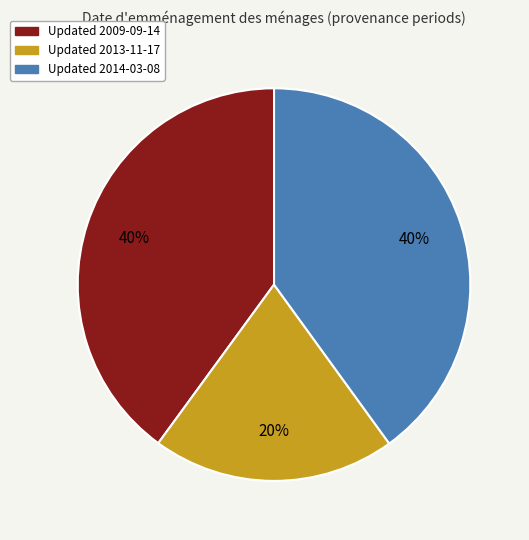

Count the number of slices in the pie.

3